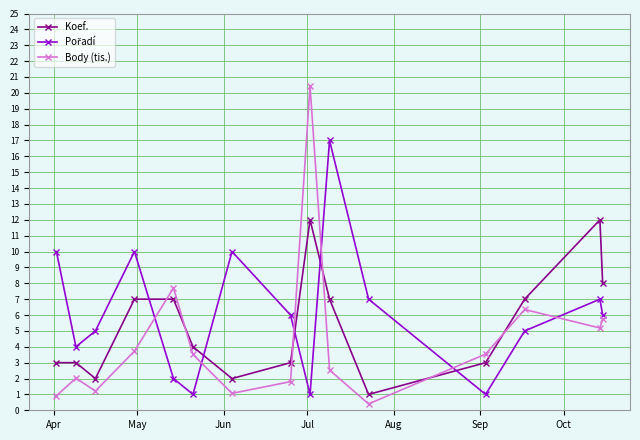

In Koef., how many points are lower than both neighbors (excluding endpoints)?

3